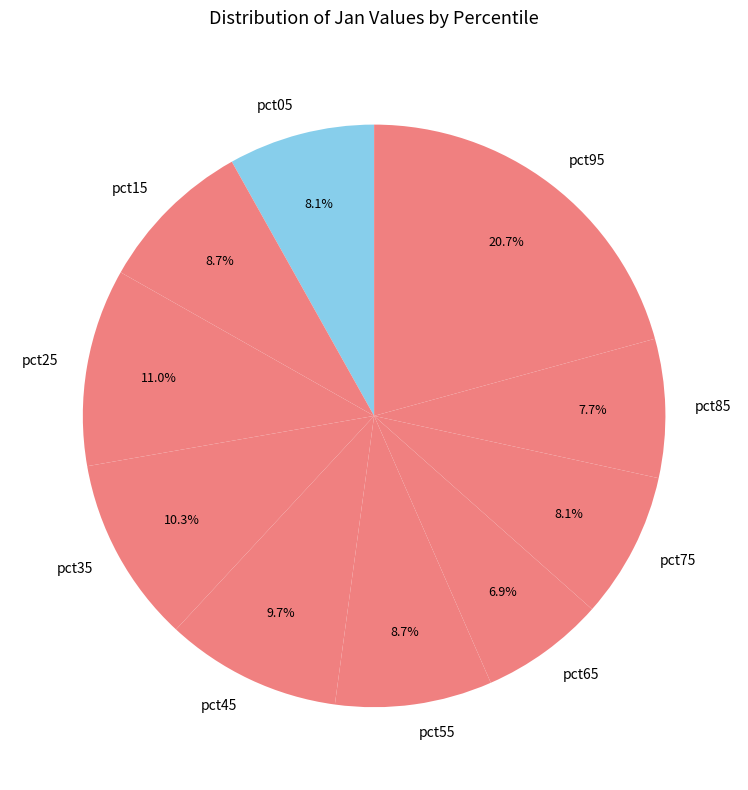

True or false: pct05 accounts for 8% of the total.

True